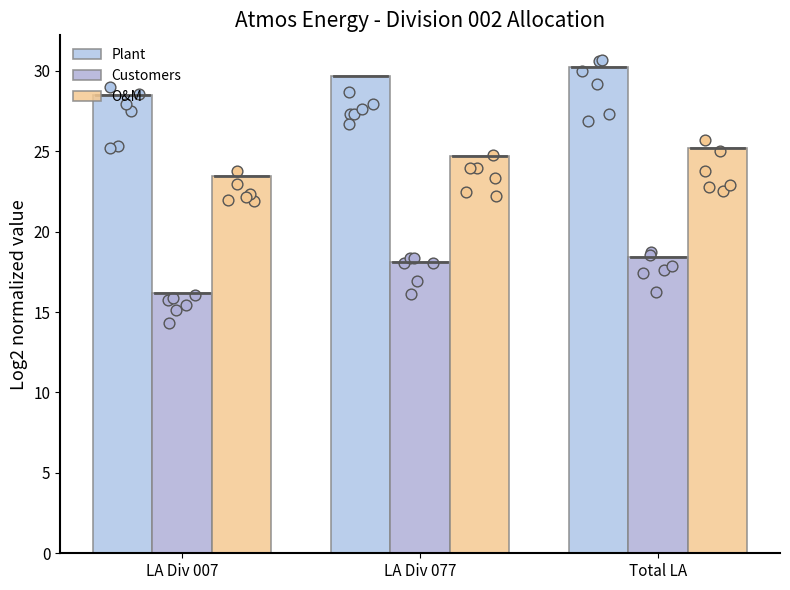

What are all the series names shown in the legend?

Plant, Customers, O&M